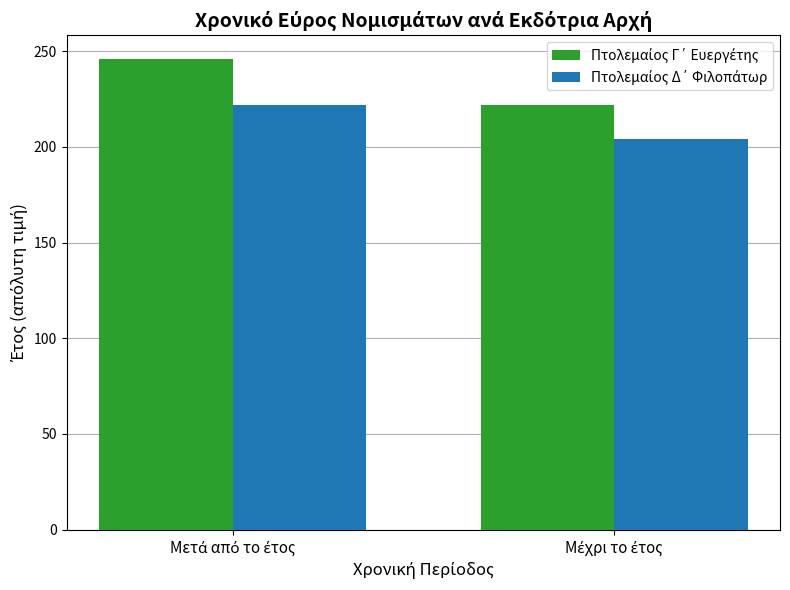

What is the smallest value displayed?

204